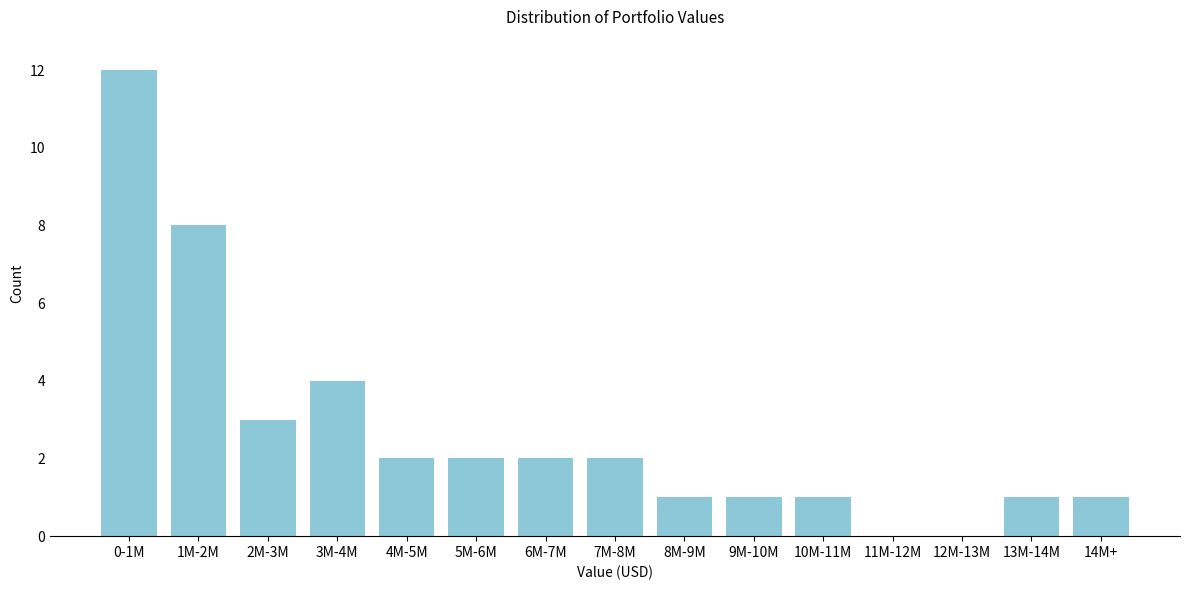

Reading left to right, list all the values displayed in this chart.

0-1M=12	1M-2M=8	2M-3M=3	3M-4M=4	4M-5M=2	5M-6M=2	6M-7M=2	7M-8M=2	8M-9M=1	9M-10M=1	10M-11M=1	11M-12M=0	12M-13M=0	13M-14M=1	14M+=1